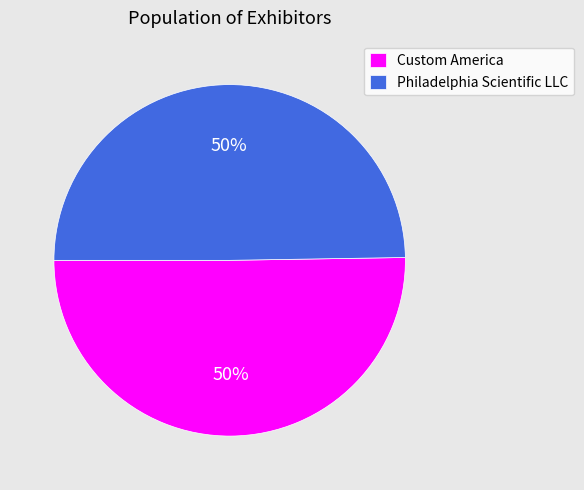

Combined, do Philadelphia Scientific LLC and Custom America account for over 50%?

Yes